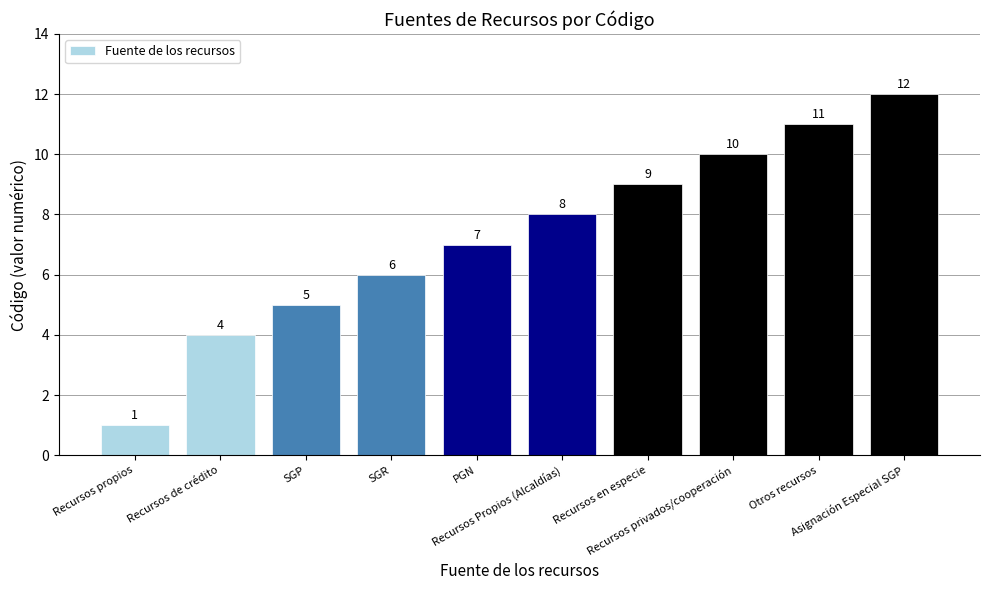

Reading right to left, extract all data points from this chart.

12	11	10	9	8	7	6	5	4	1